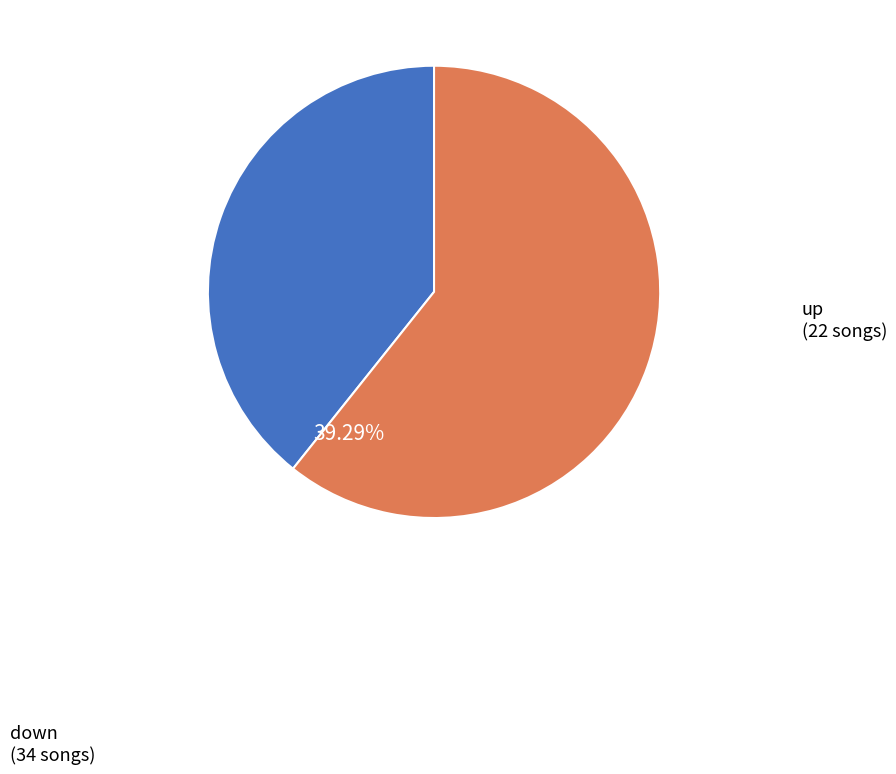

Is there any slice that represents more than half of the pie?

Yes